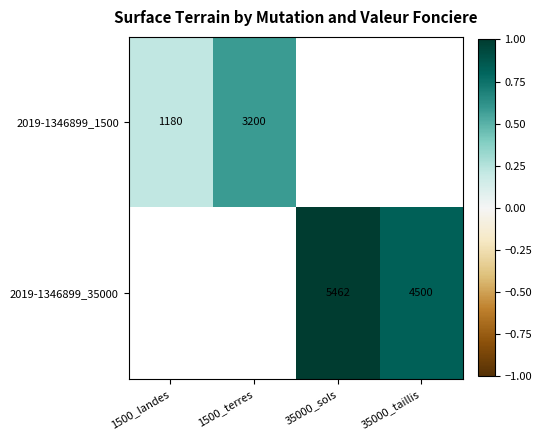

Is the value of 2019-1346899_35000 at 35000_sols greater than the value of 2019-1346899_1500 at 1500_terres?

Yes